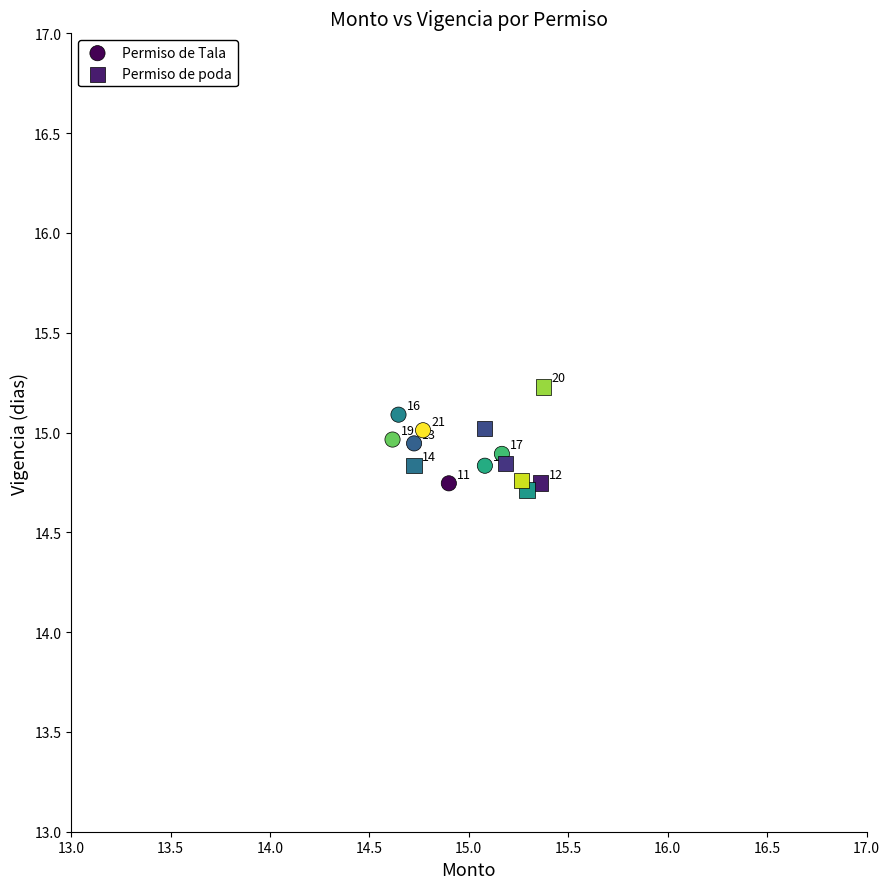

Which series contains the lowest Y value?

Permiso de poda